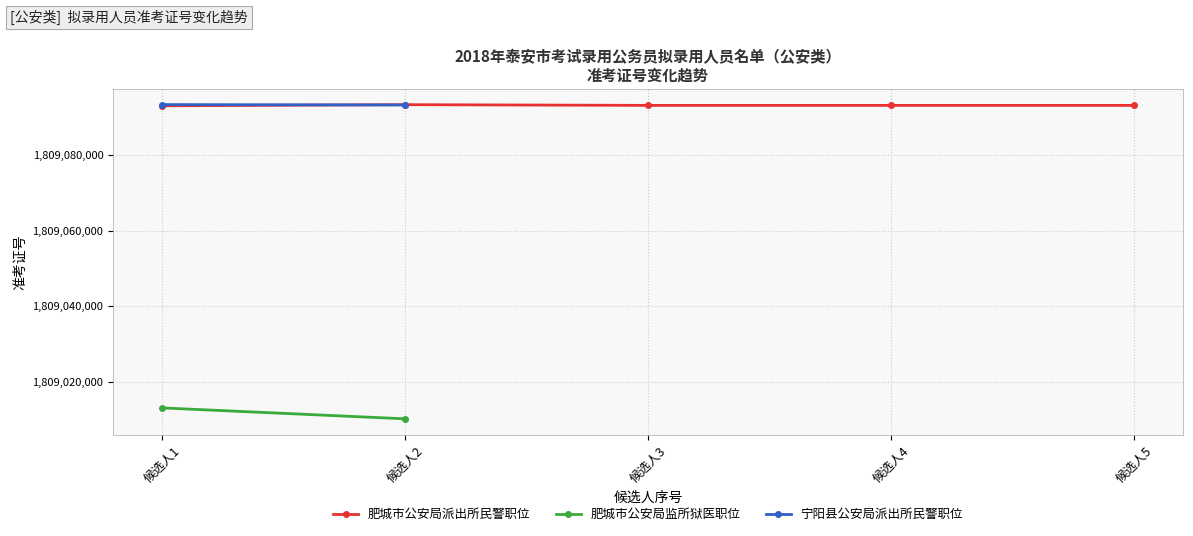

Which has a higher value, 候选人1 or 候选人3?

候选人3